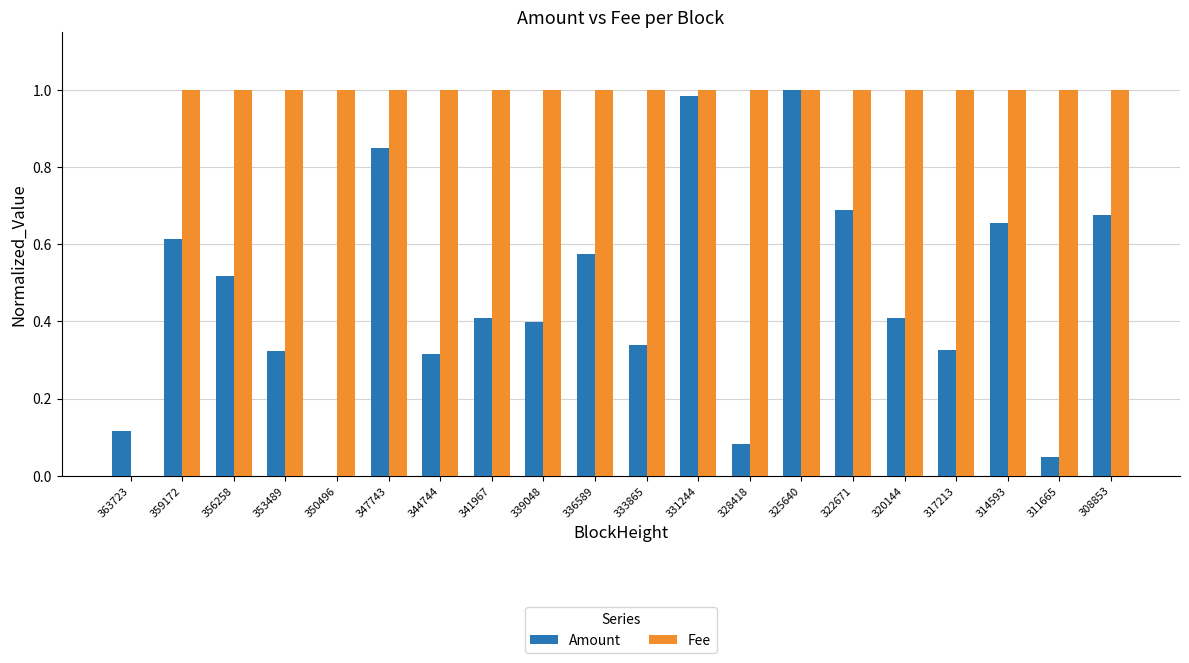

What is the total value across all series at 356258?

1.5